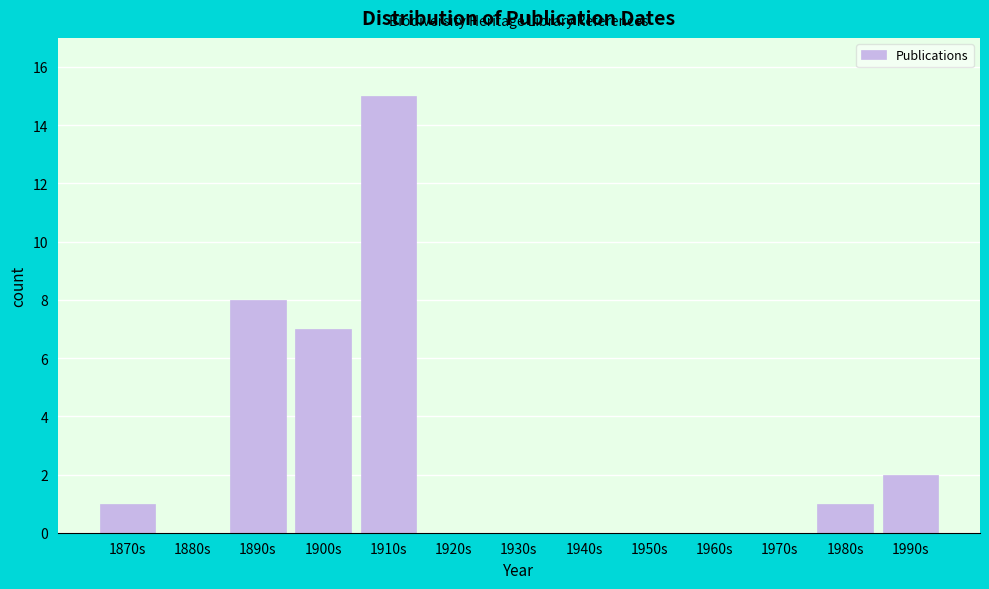

Reading right to left, what are all the values shown in this chart?

1990s=2	1980s=1	1970s=0	1960s=0	1950s=0	1940s=0	1930s=0	1920s=0	1910s=15	1900s=7	1890s=8	1880s=0	1870s=1